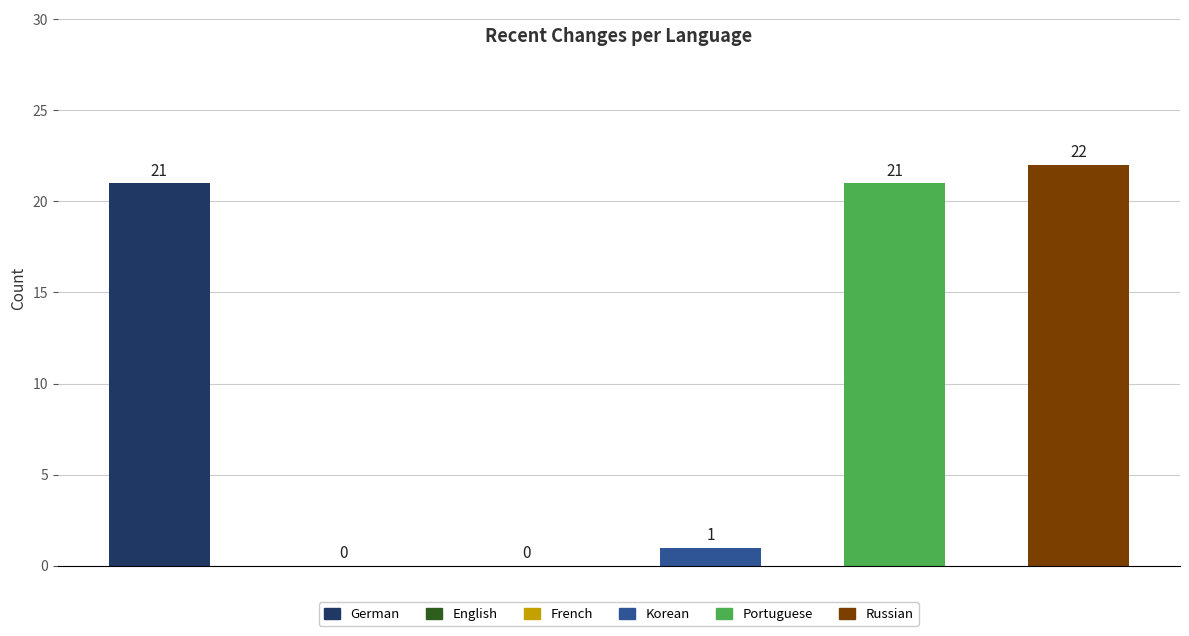

What is the maximum value shown in the chart?

22